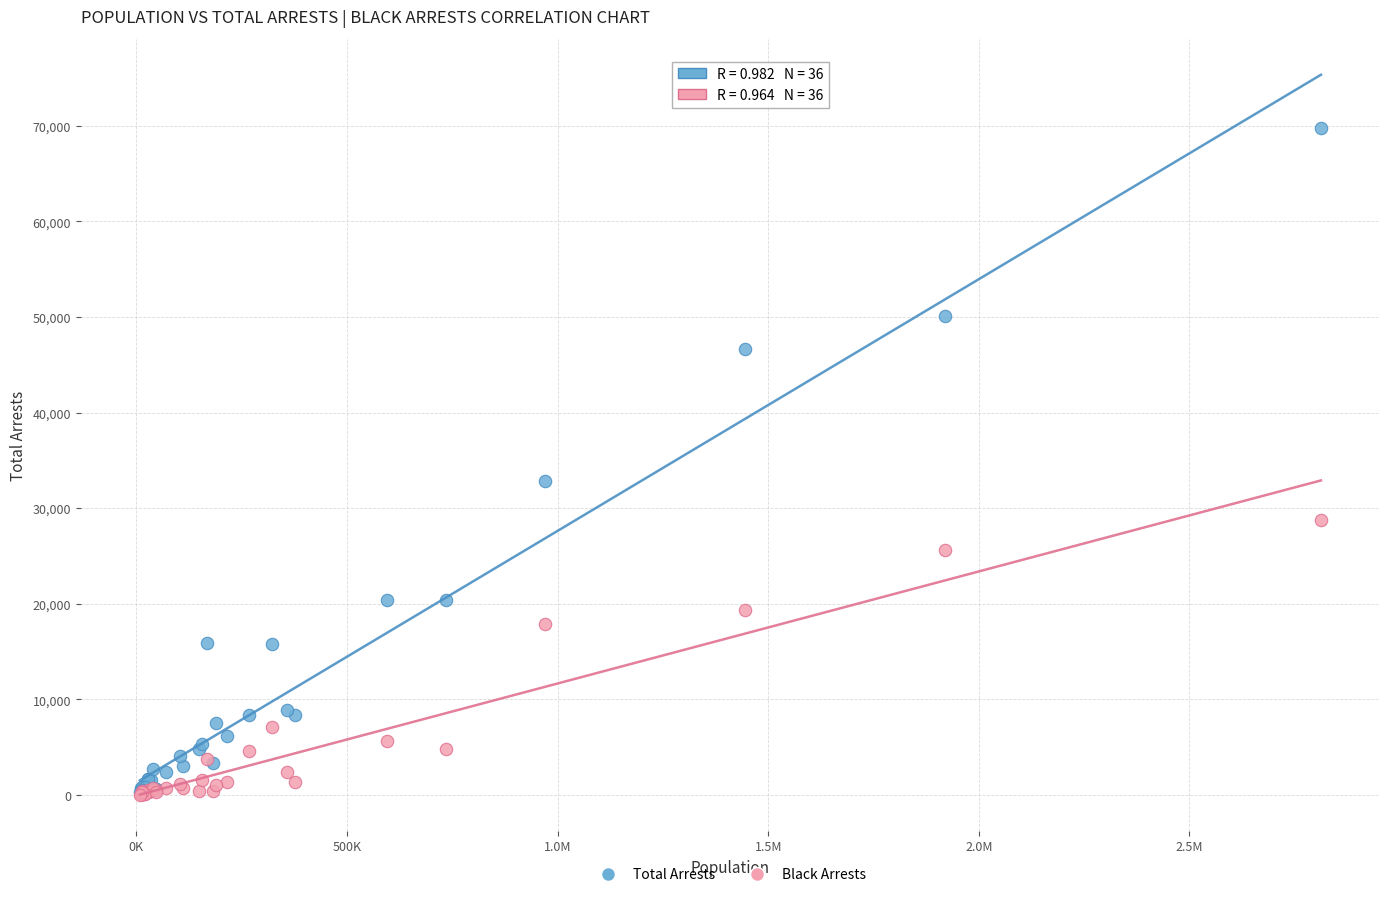

In the Total Arrests series, what Y value is closest to 35019?

32804